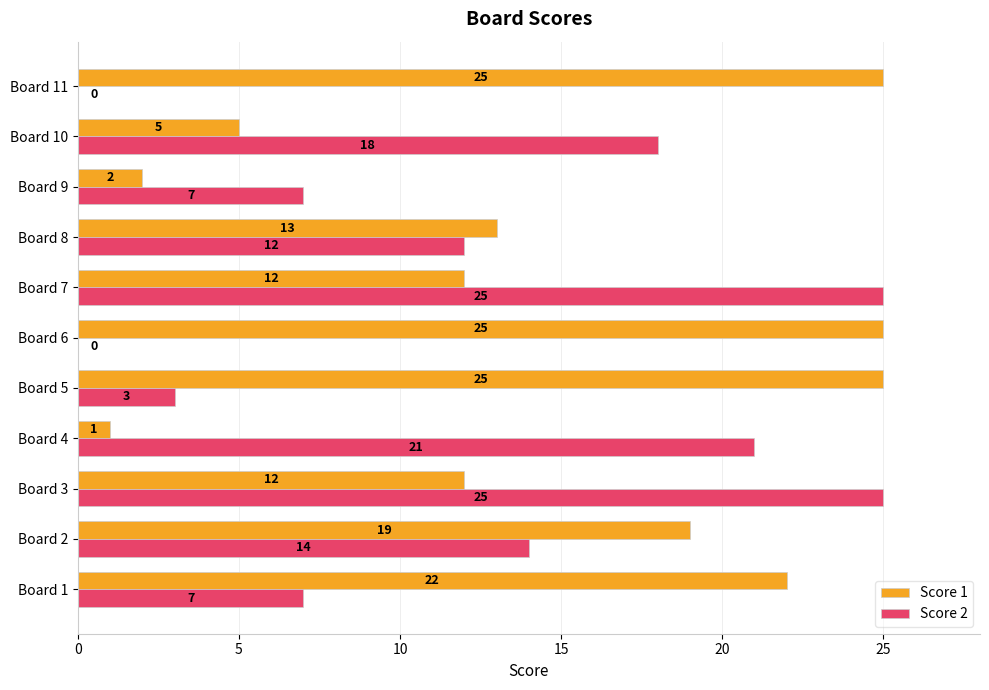

True or false: Score 2 has a value of 4 at Board 1.

False